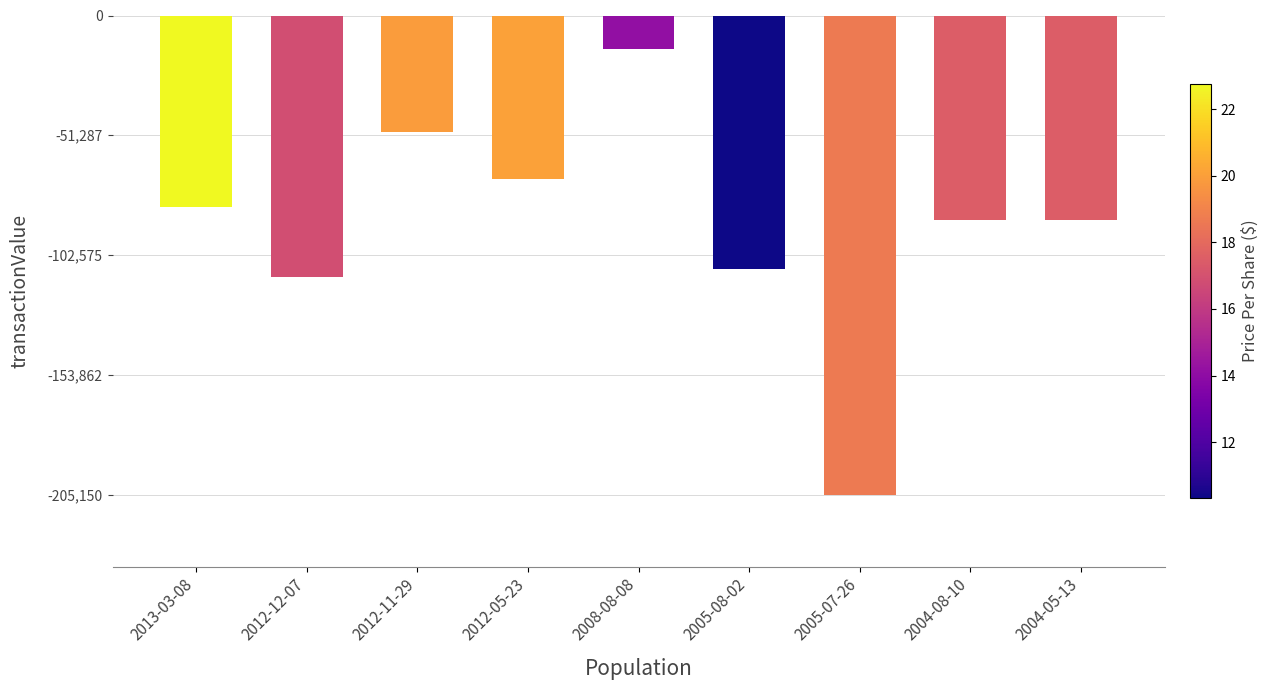

What is the maximum value shown in the chart?

-14155